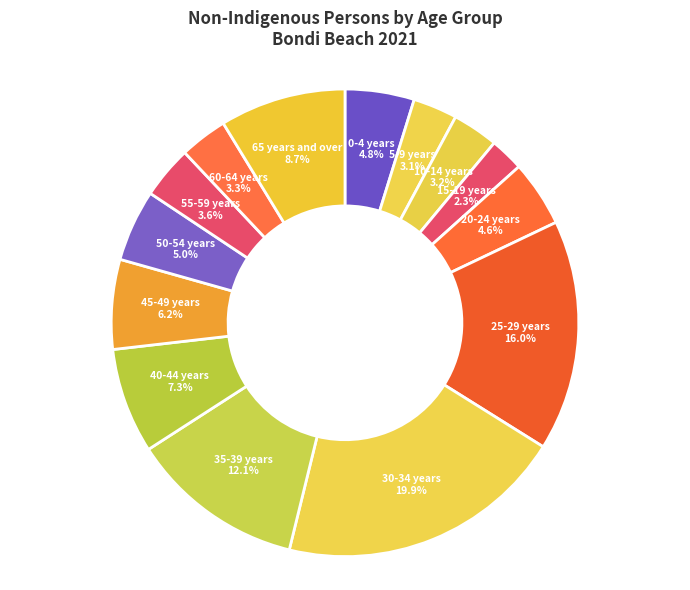

True or false: 65 years and over accounts for 9% of the total.

True